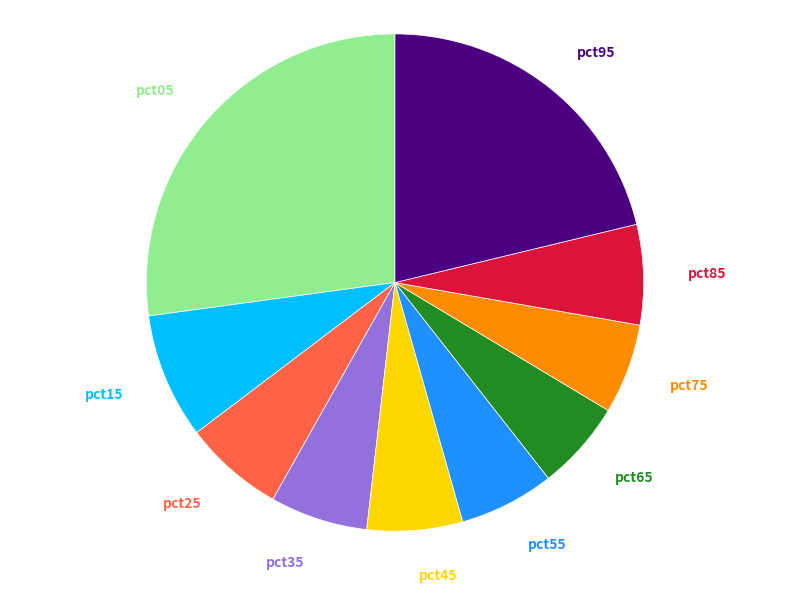

What percentage is the pct45 slice, to the nearest percent?

6%